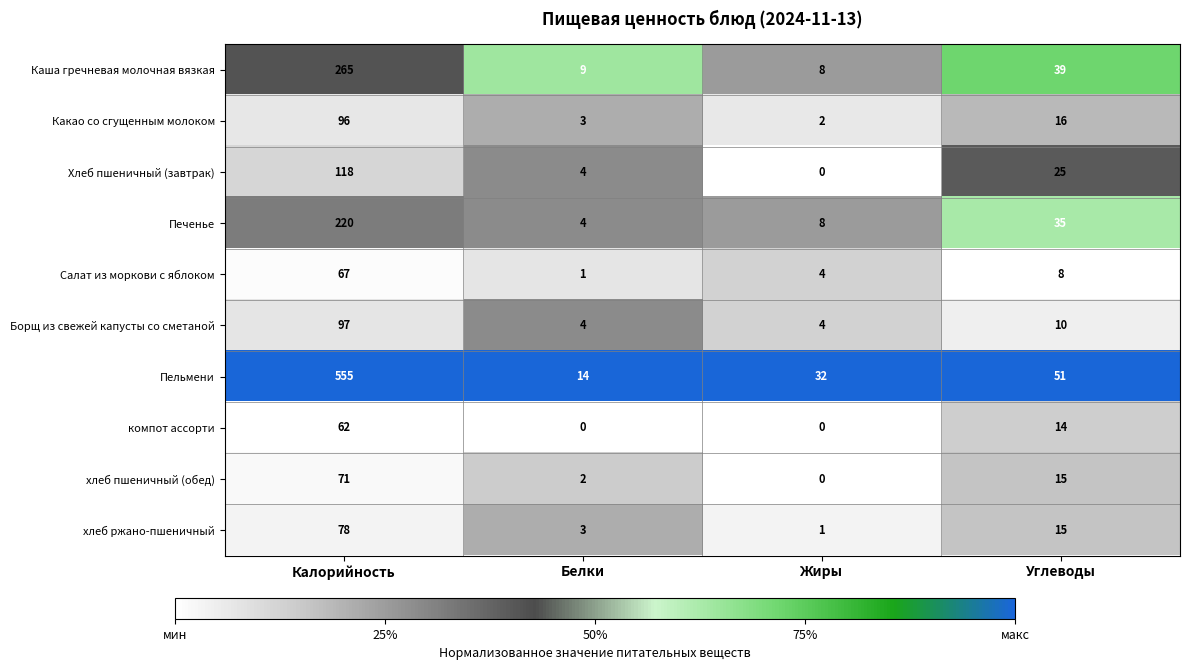

Which category has the lowest value in the хлеб ржано-пшеничный series?

Жиры